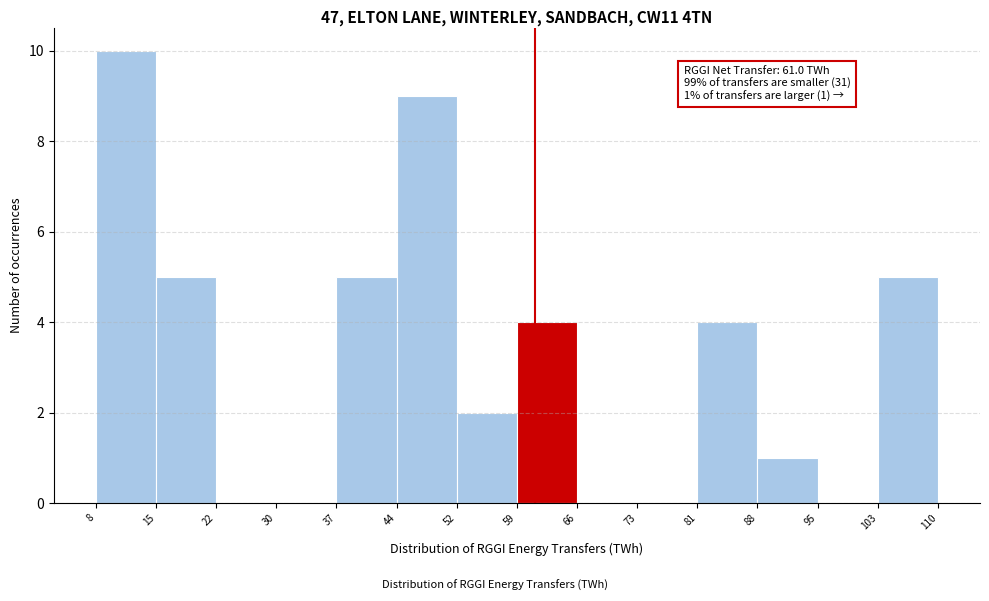

Over which range of the x-axis is the bar tallest?

8 to 15